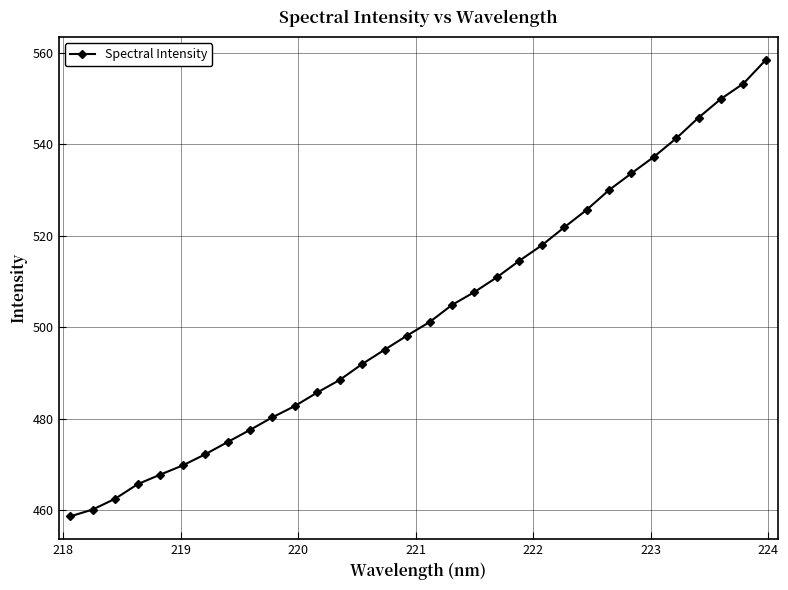

True or false: there are more than 2 points higher than both neighbors.

False